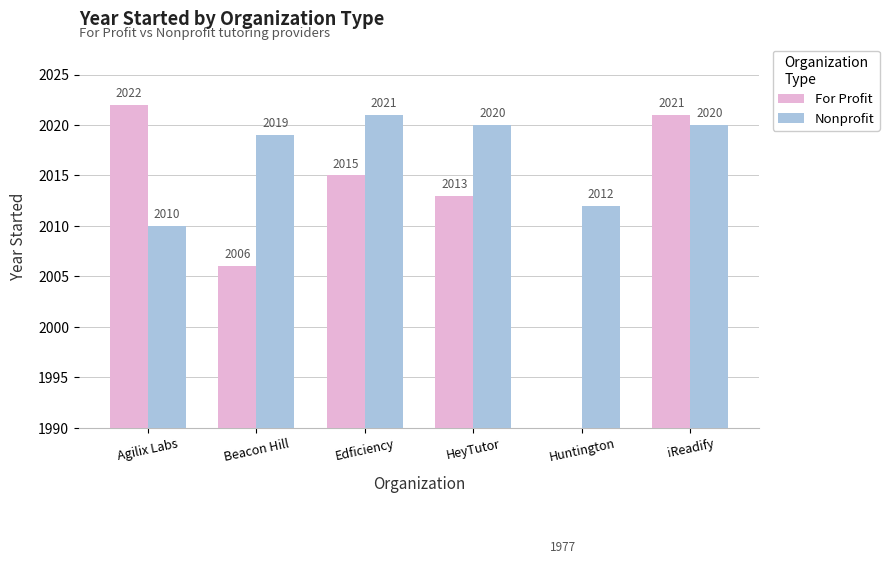

Reading right to left, transcribe all the data shown in this chart.

For Profit: 2021	1977	2013	2015	2006	2022
Nonprofit: 2020	2012	2020	2021	2019	2010